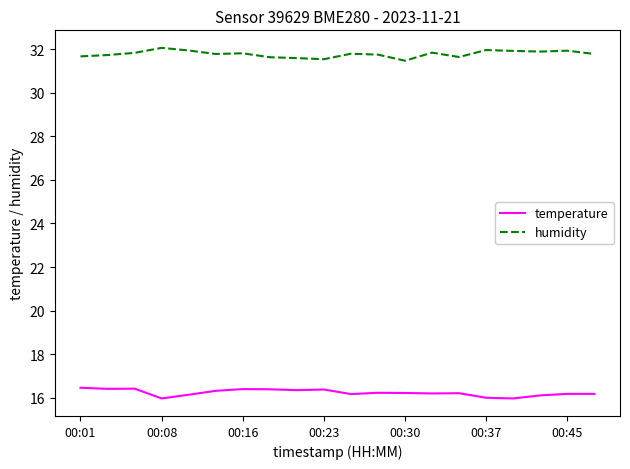

Rank the series by their average value, from highest to lowest.

humidity, temperature